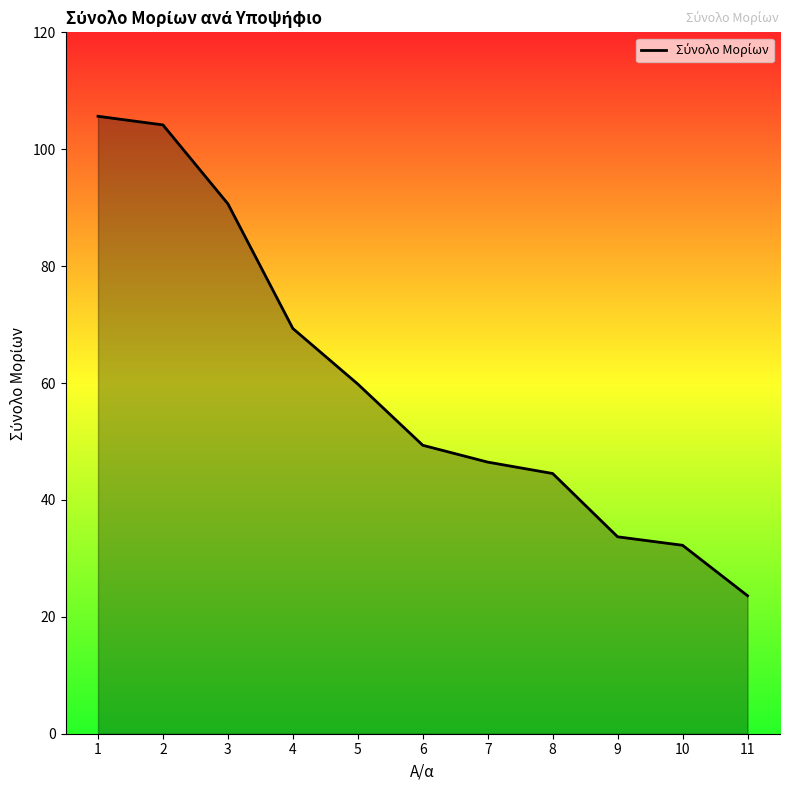

Between 8 and 6, which is larger?

6